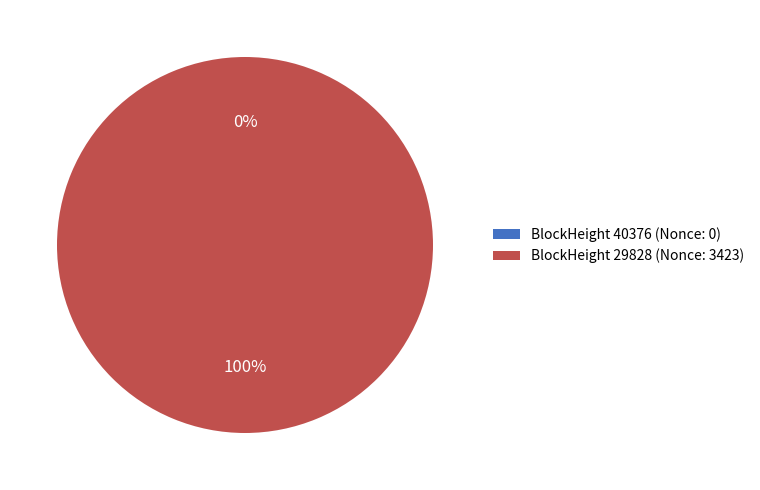

Which slice is the largest?

29828